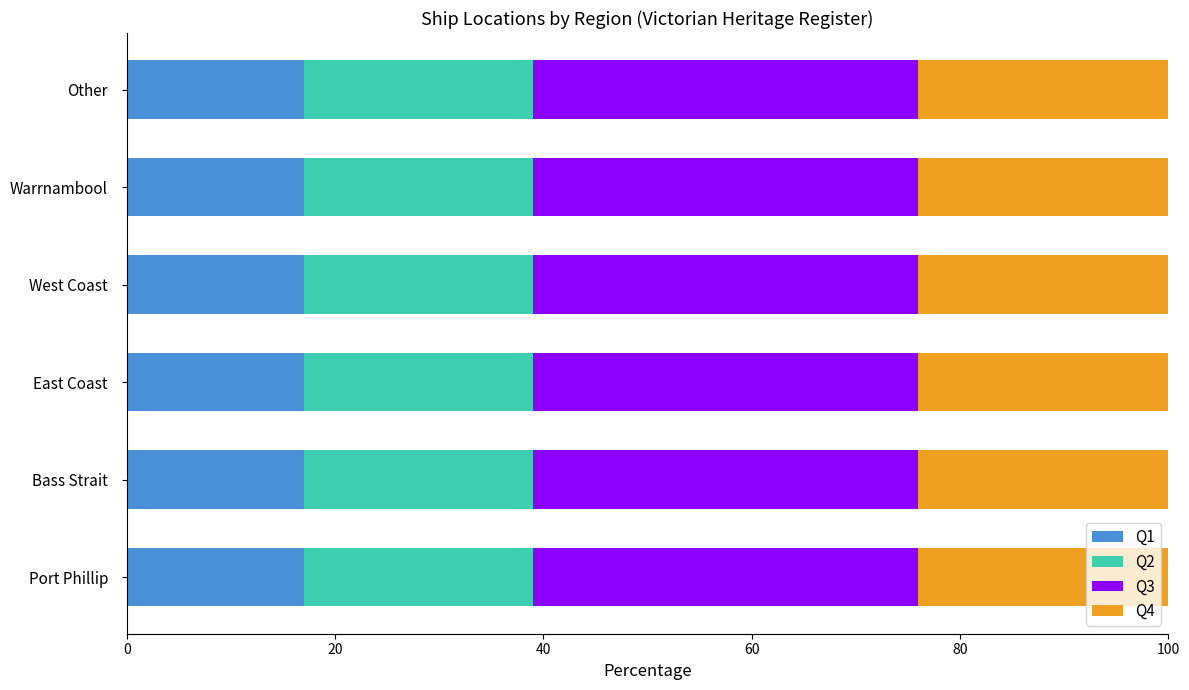

What is the sum of all Q1 values?

102